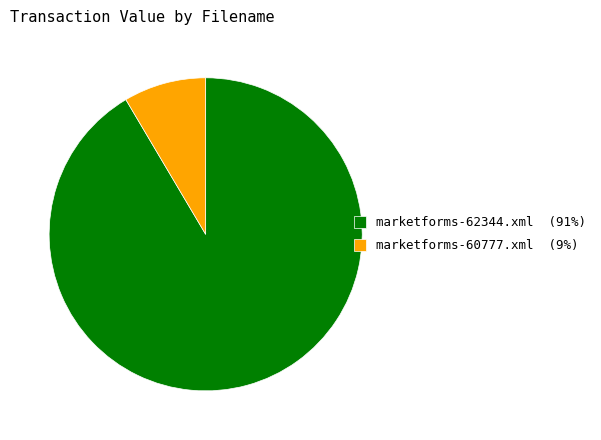

Which category has the smallest portion of the pie?

marketforms-60777.xml